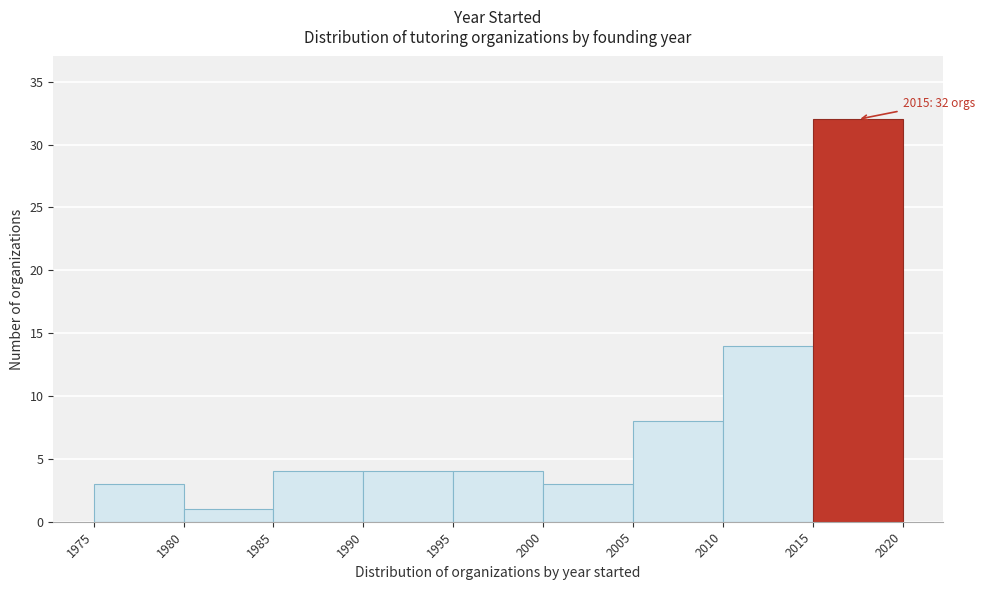

Which range on the x-axis has the tallest bar?

2015 to 2020